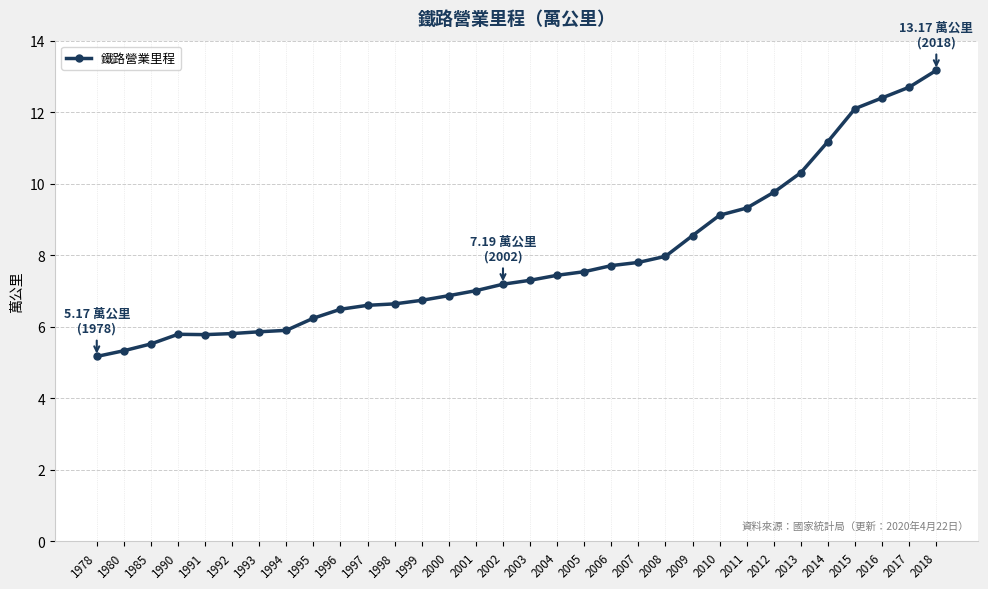

What is the sum of the values at 2009 and 1993?

14.4